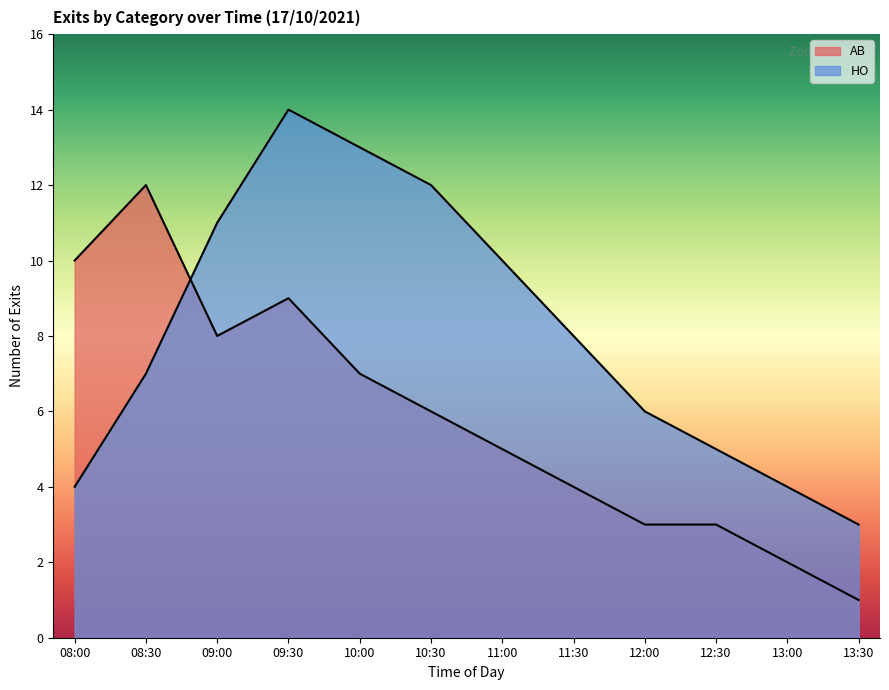

Between 10:30 and 11:00, which series saw the biggest shift?

HO